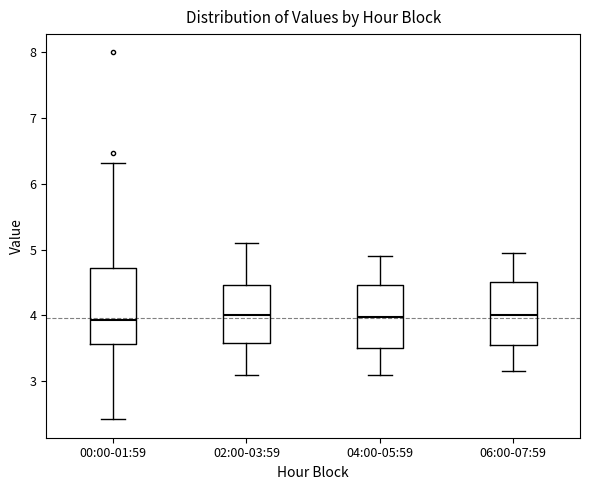

Where does the median line of the box for 06:00-07:59 sit on the y-axis? The values are not printed on the chart, so give them approximately, as read against the axis.

4.0